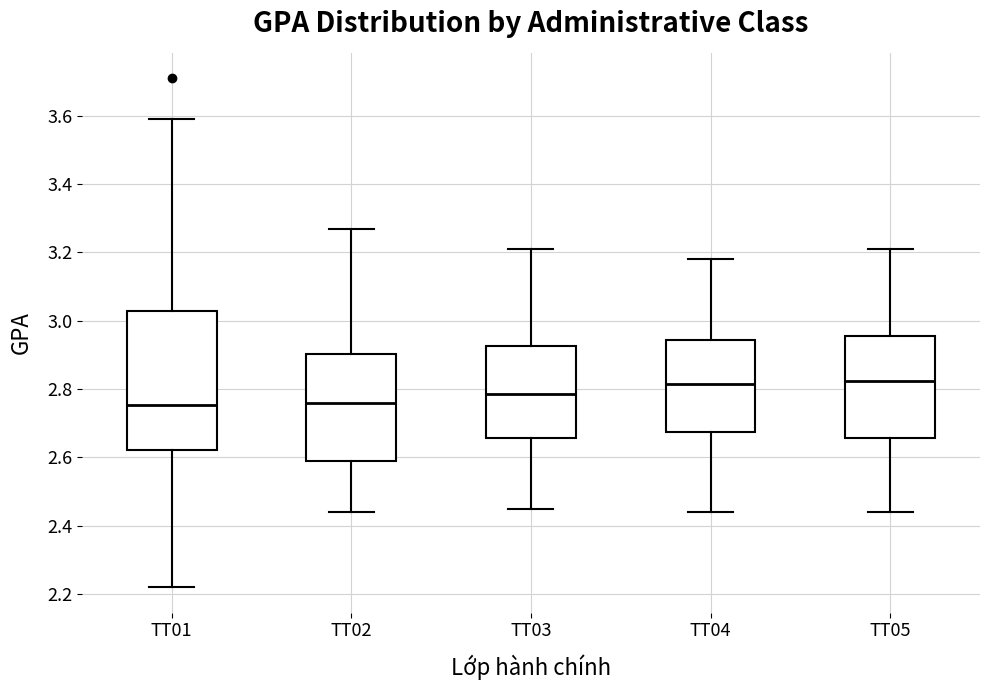

Comparing the boxes themselves (not the whiskers), which one is the tallest?

TT01